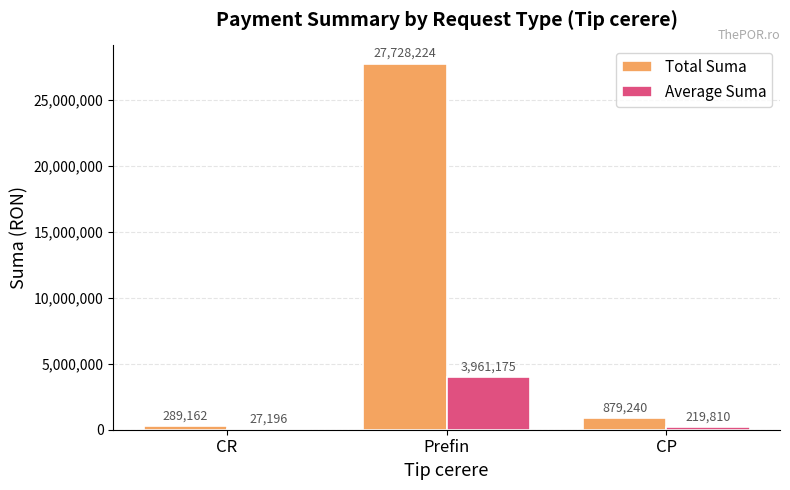

How many data points does each series have?

3